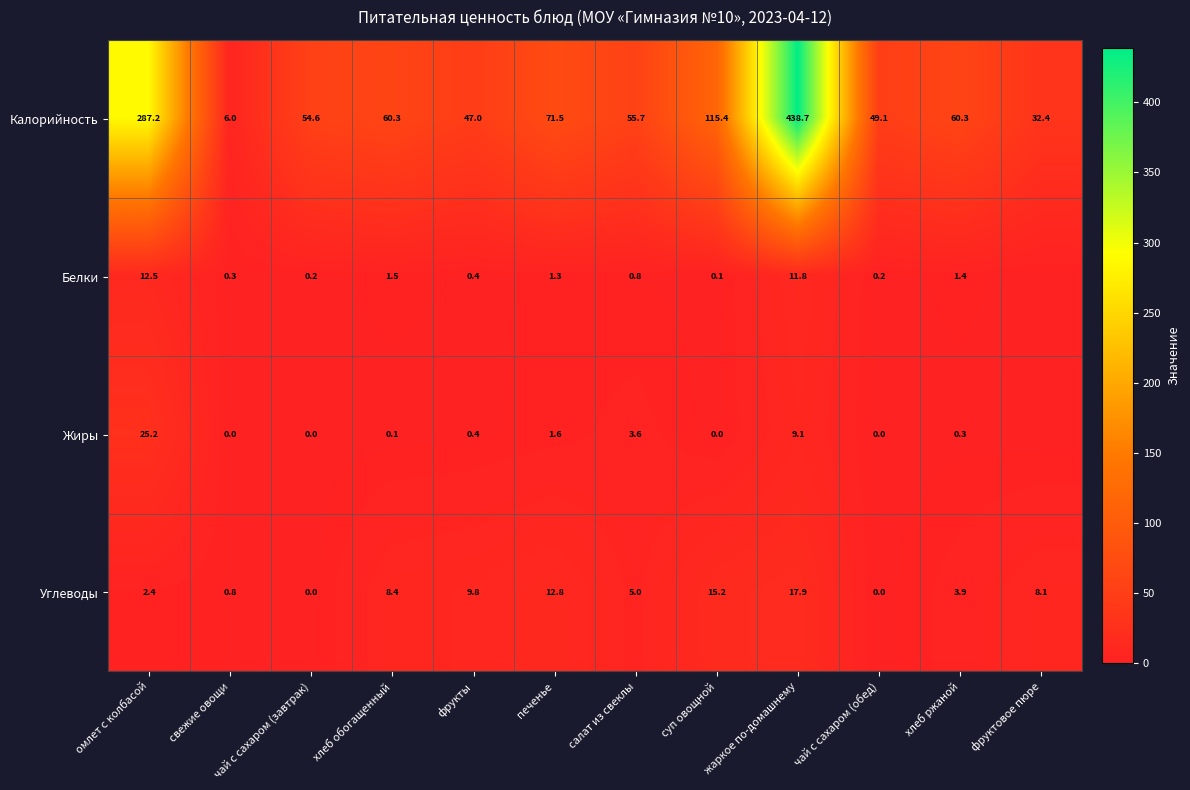

Which category has the highest value across all series?

жаркое по-домашнему